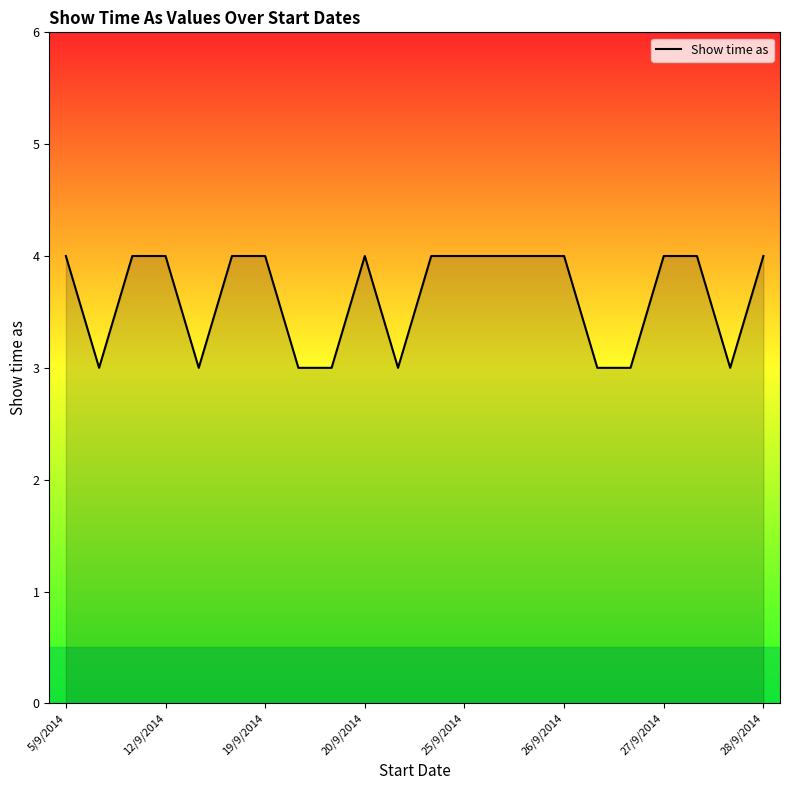

Count the number of data series in this chart.

1